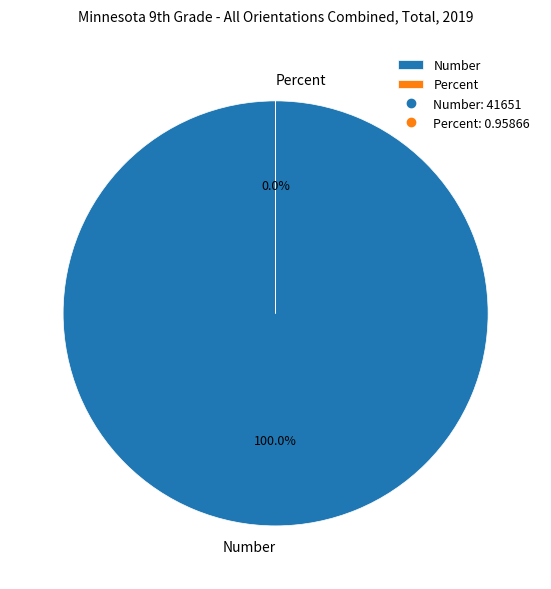

What percentage do Number and Percent together represent?

100.0%